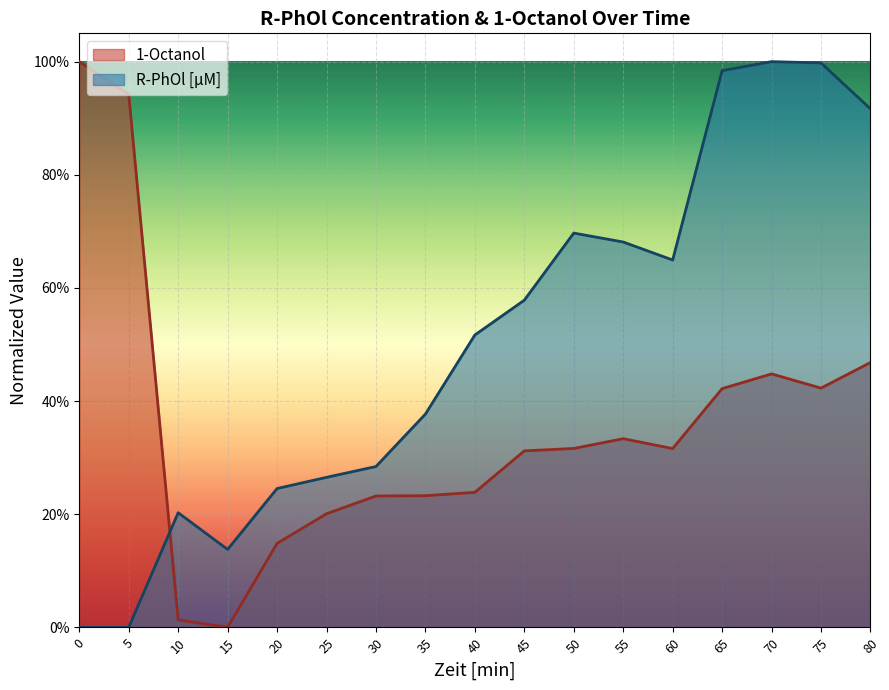

Which series has the largest range (max minus min)?

1-Octanol